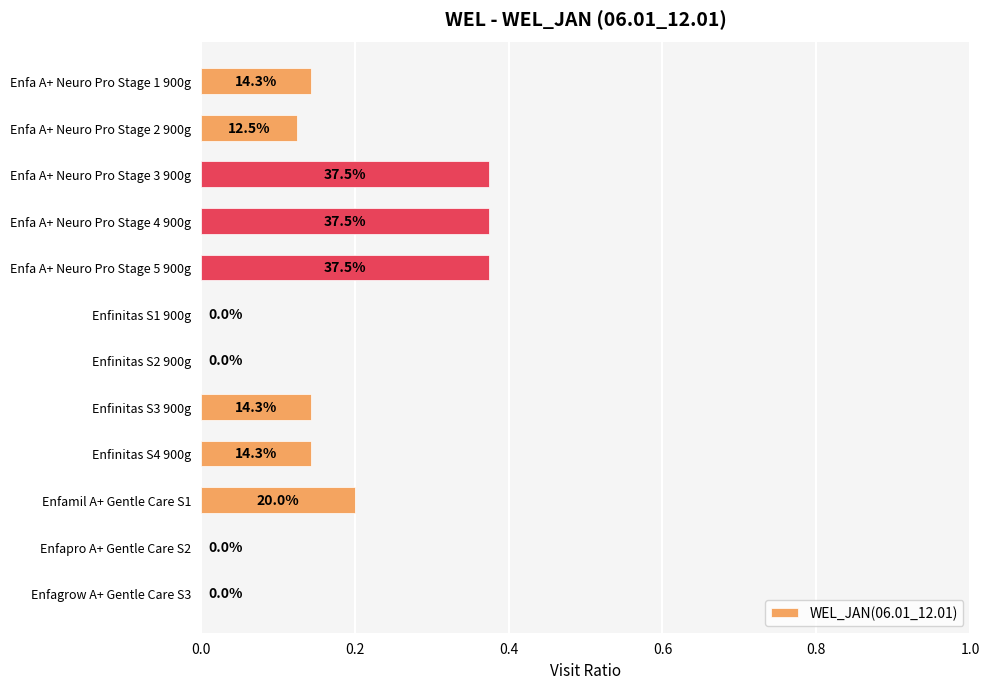

What is the difference between the second highest and minimum values?

0.4